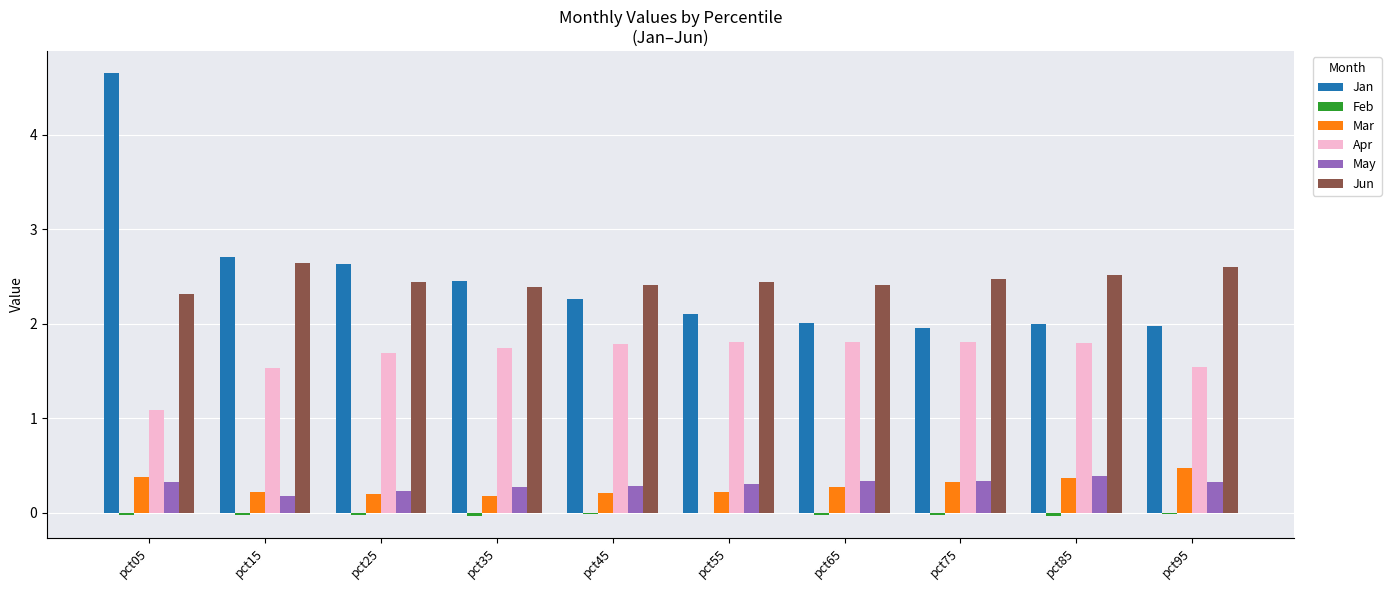

True or false: Jan has a value of 0.5 at pct85.

False